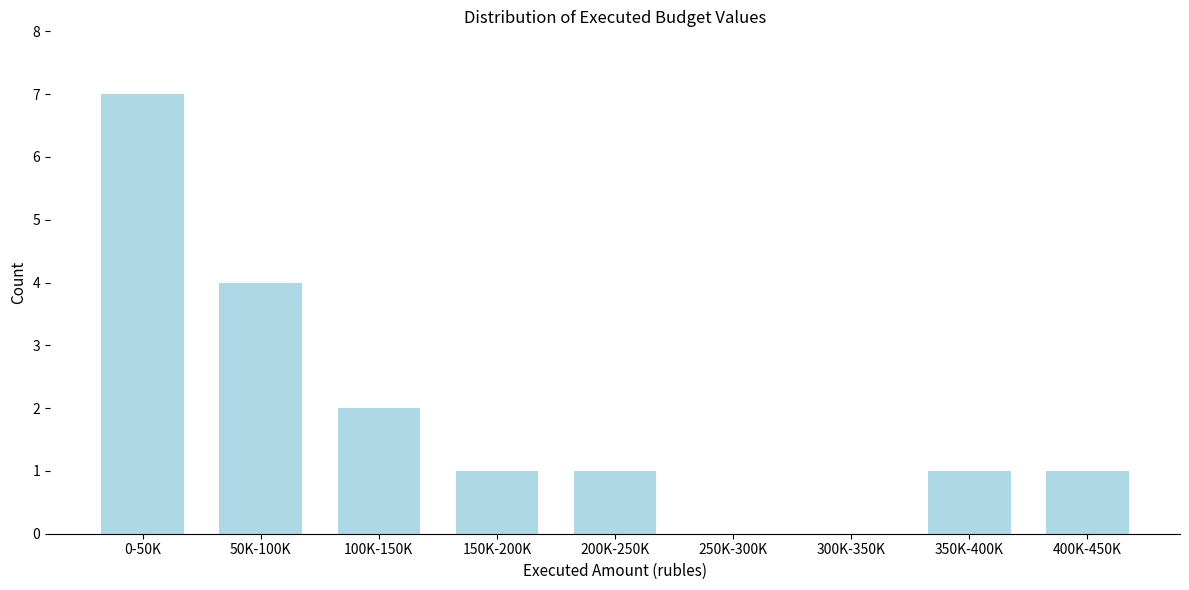

Reading left to right, transcribe all the data shown in this chart.

0-50K=7	50K-100K=4	100K-150K=2	150K-200K=1	200K-250K=1	250K-300K=0	300K-350K=0	350K-400K=1	400K-450K=1